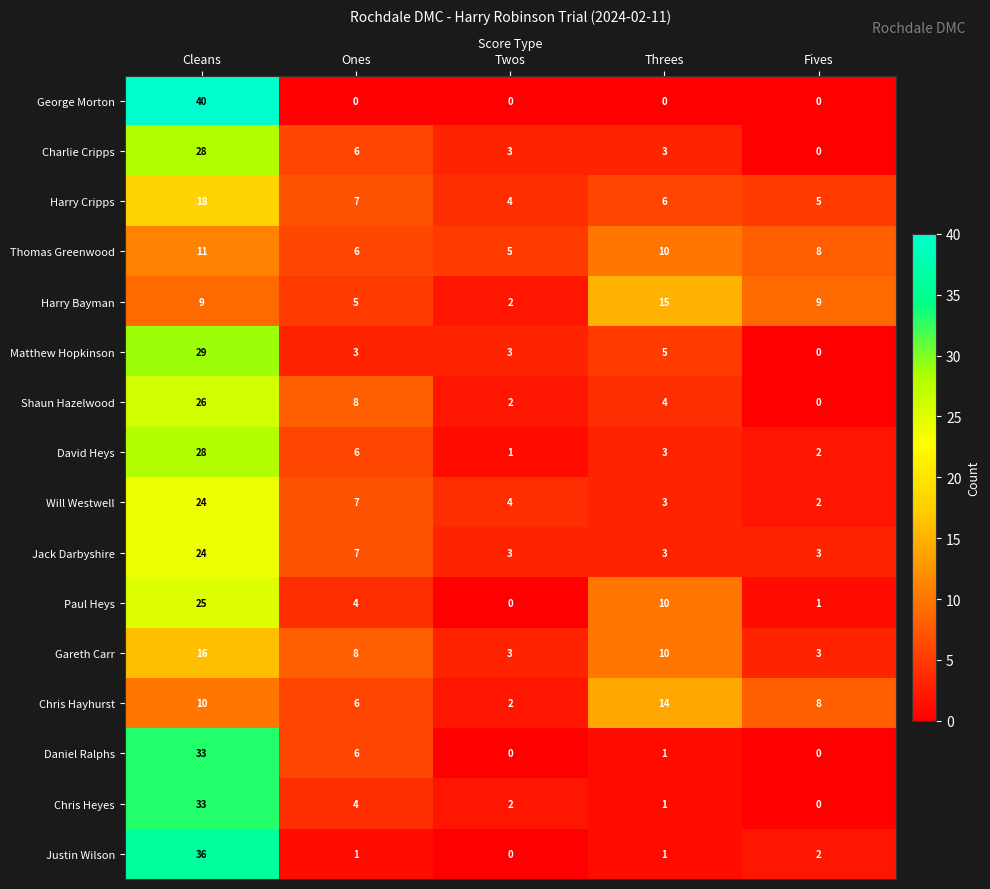

The Gareth Carr series shows 14 at Threes. True or false?

False